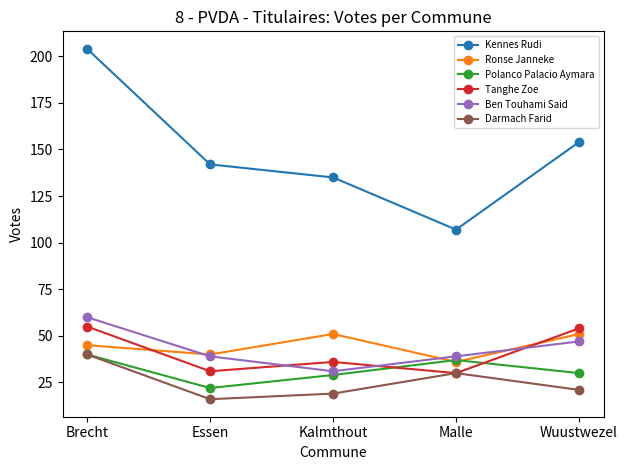

Read the Ronse Janneke value at Brecht, to the nearest 5.

45